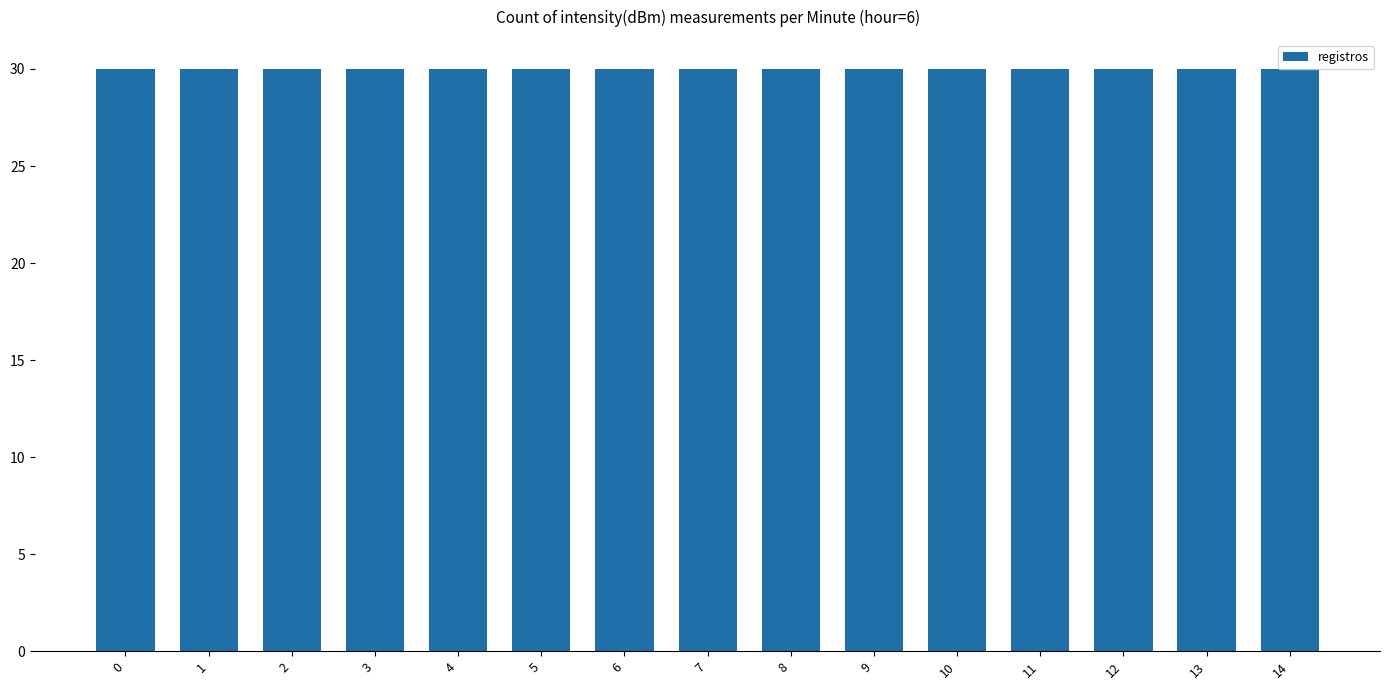

How many distinct data groups are displayed?

1